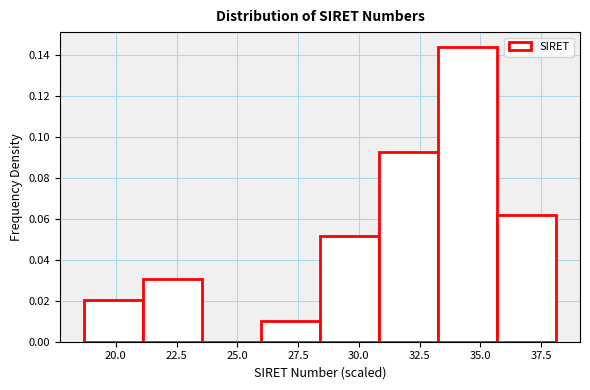

Reading left to right, list every bar in this chart as the range it spans on the x-axis followed by its height. Neither the bar edges nor the heights are printed on the chart, so give them approximately, as read against the axes.

18.5 to 21.0: 0.020
21.0 to 23.5: 0.030
23.5 to 26.0: 0
26.0 to 28.5: 0.010
28.5 to 31.0: 0.052
31.0 to 33.5: 0.092
33.5 to 35.5: 0.144
35.5 to 38.0: 0.062